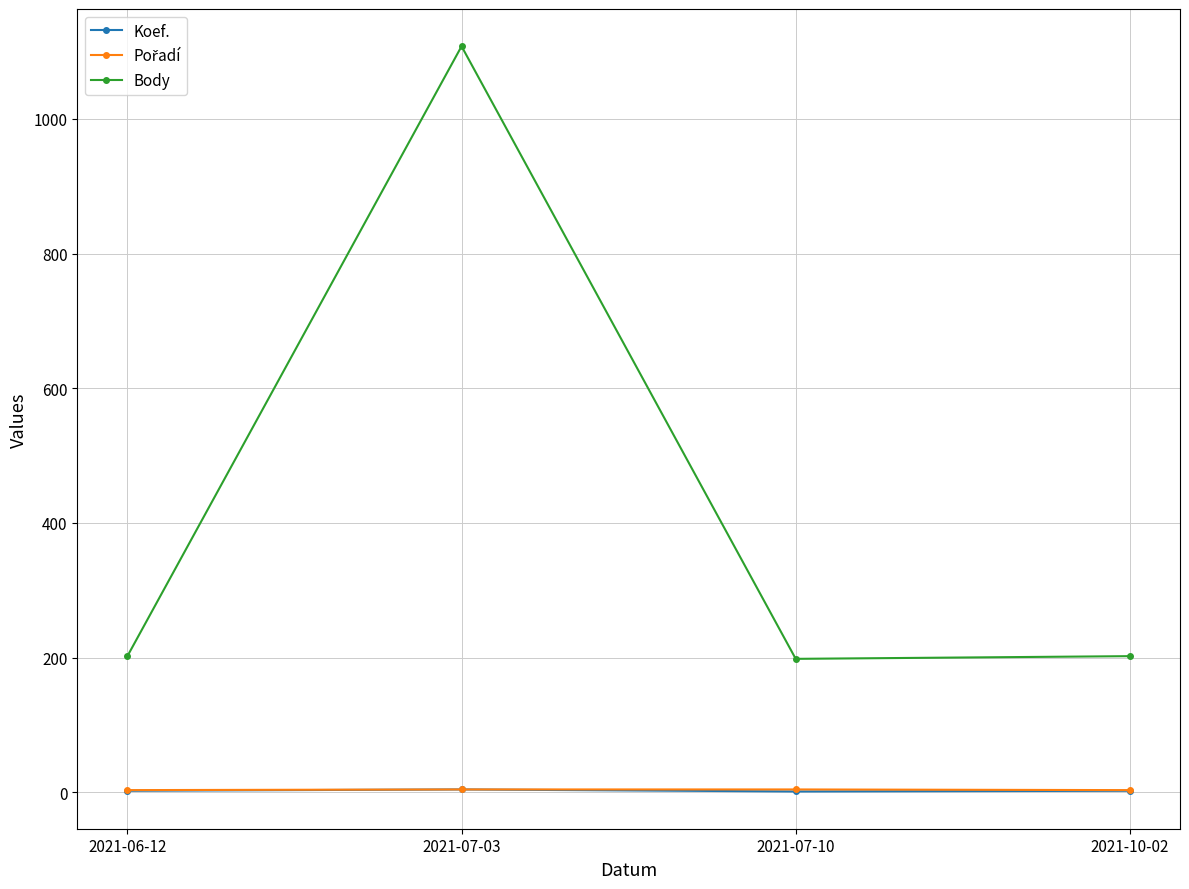

What is the approximate value of Body at 2021-07-03?

1108